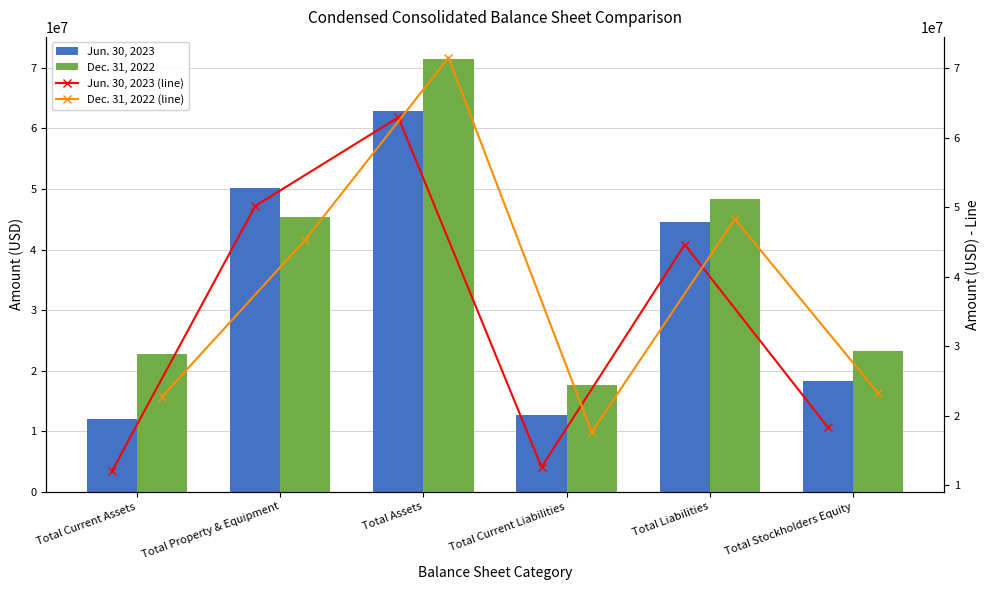

The value of Jun. 30, 2023 at Total Liabilities is 44624238. True or false?

True